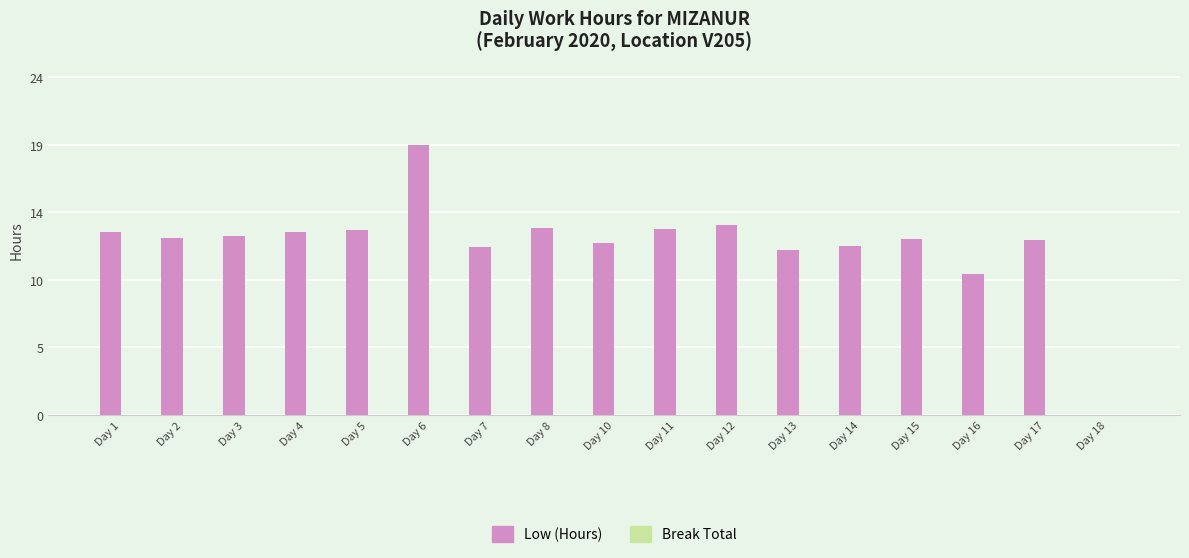

How many distinct data groups are displayed?

2